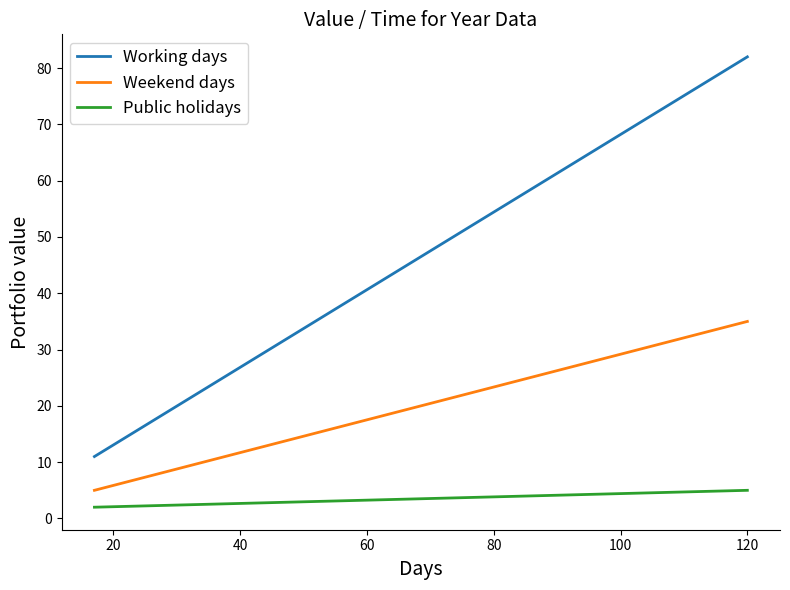

What is the maximum value for Public holidays?

5